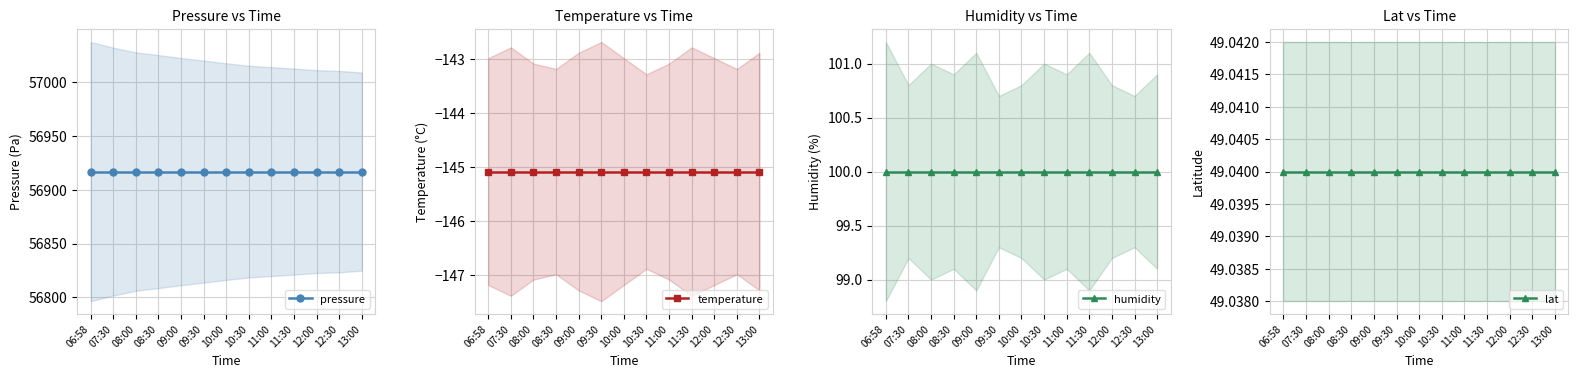

At which category is the sum across all series the highest?

06:58